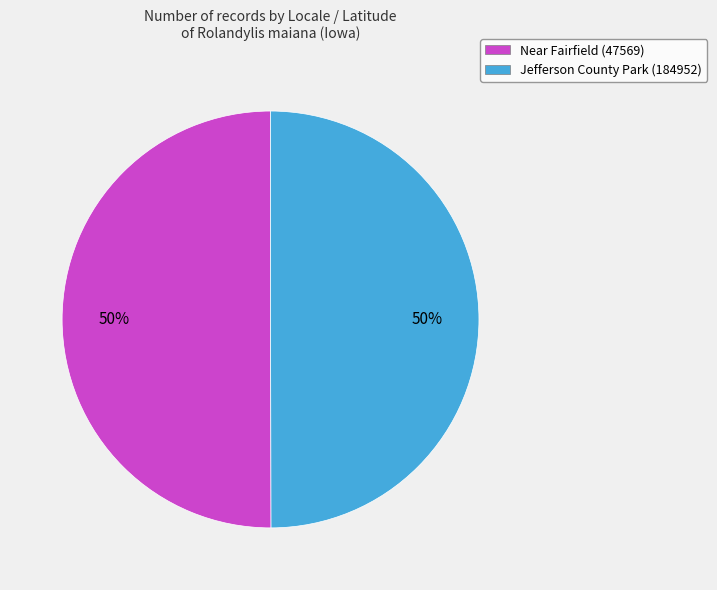

Count the number of slices in the pie.

2